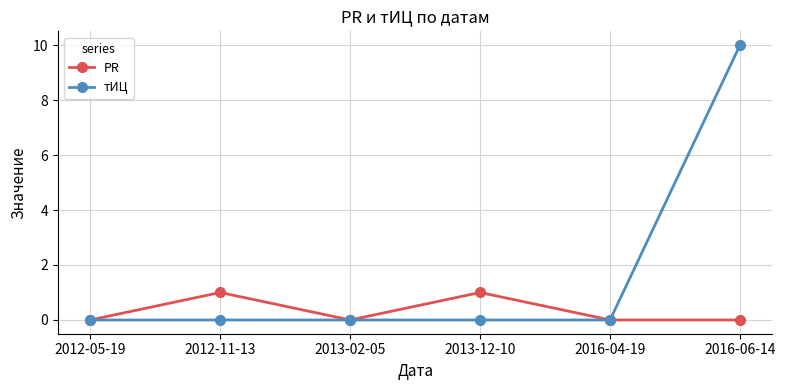

How many lines are shown in the chart?

2